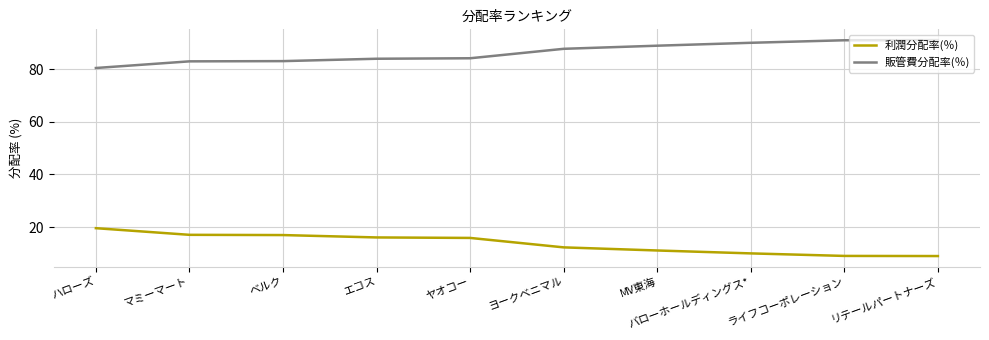

True or false: 利潤分配率(％) has a value of 9.0 at ライフコーポレーション.

True